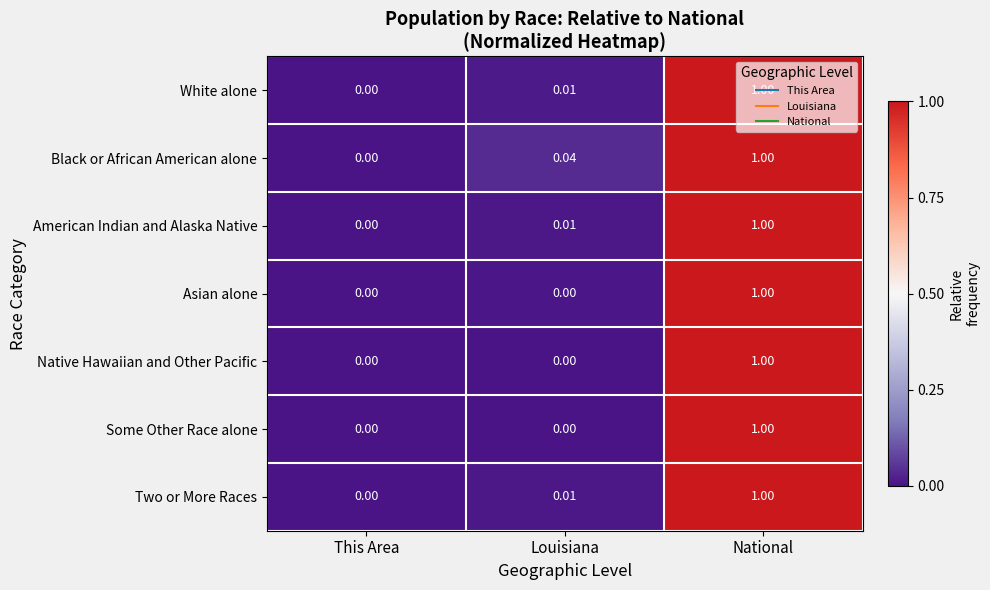

At which label is American Indian and Alaska Native closest to 0?

This Area